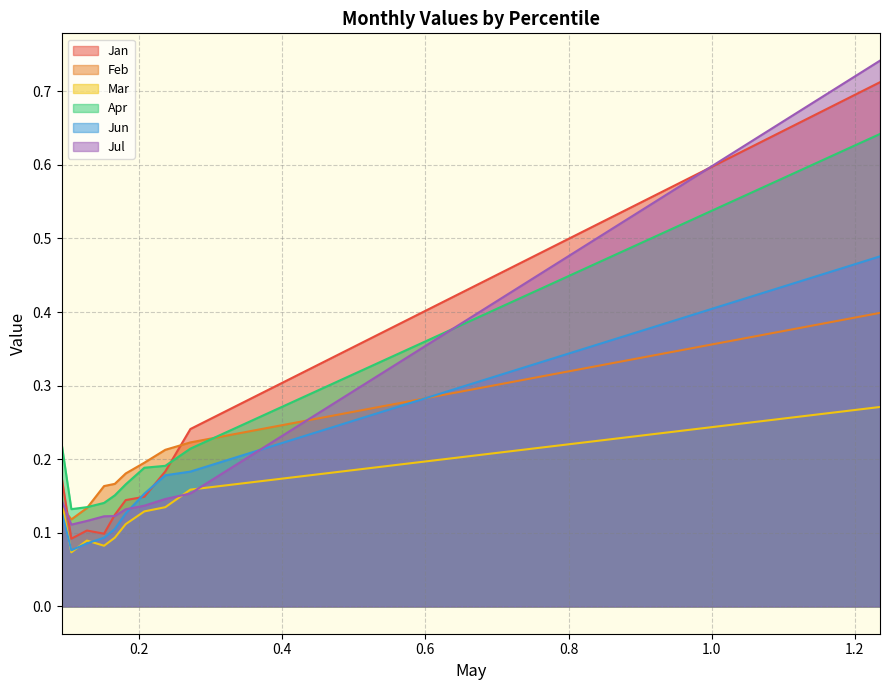

Reading left to right, what are all the values shown in this chart?

Jan: 0.2	0.1	0.1	0.1	0.1	0.1	0.1	0.2	0.2	0.7
Feb: 0.1	0.1	0.1	0.2	0.2	0.2	0.2	0.2	0.2	0.4
Mar: 0.1	0.1	0.1	0.1	0.1	0.1	0.1	0.1	0.2	0.3
Apr: 0.2	0.1	0.1	0.1	0.2	0.2	0.2	0.2	0.2	0.6
Jun: 0.1	0.1	0.1	0.1	0.1	0.1	0.2	0.2	0.2	0.5
Jul: 0.1	0.1	0.1	0.1	0.1	0.1	0.1	0.1	0.2	0.7